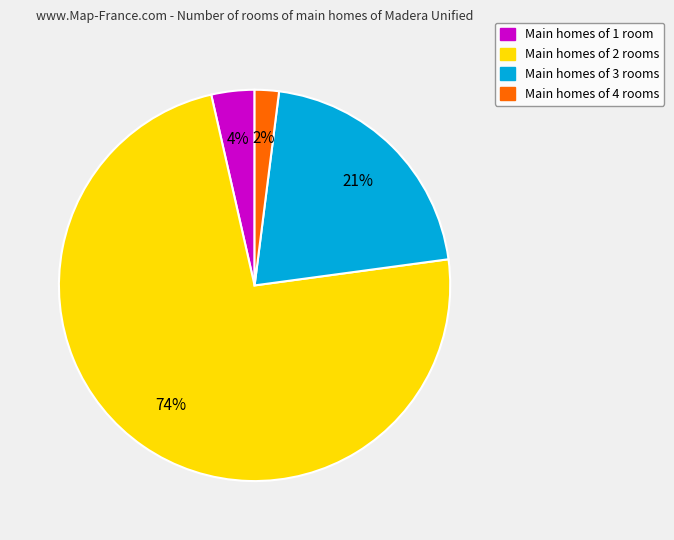

Does any single category account for the majority?

Yes